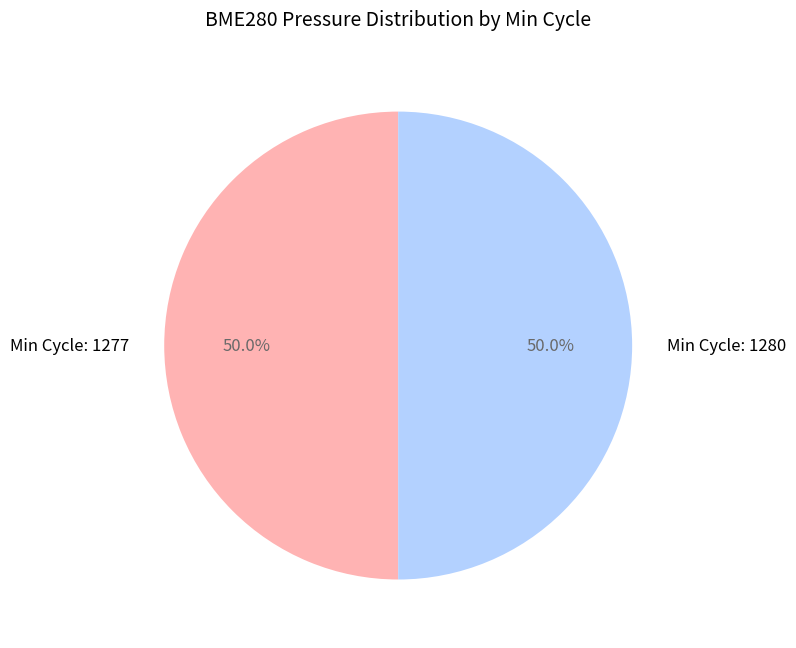

How many slices are in this pie chart?

2